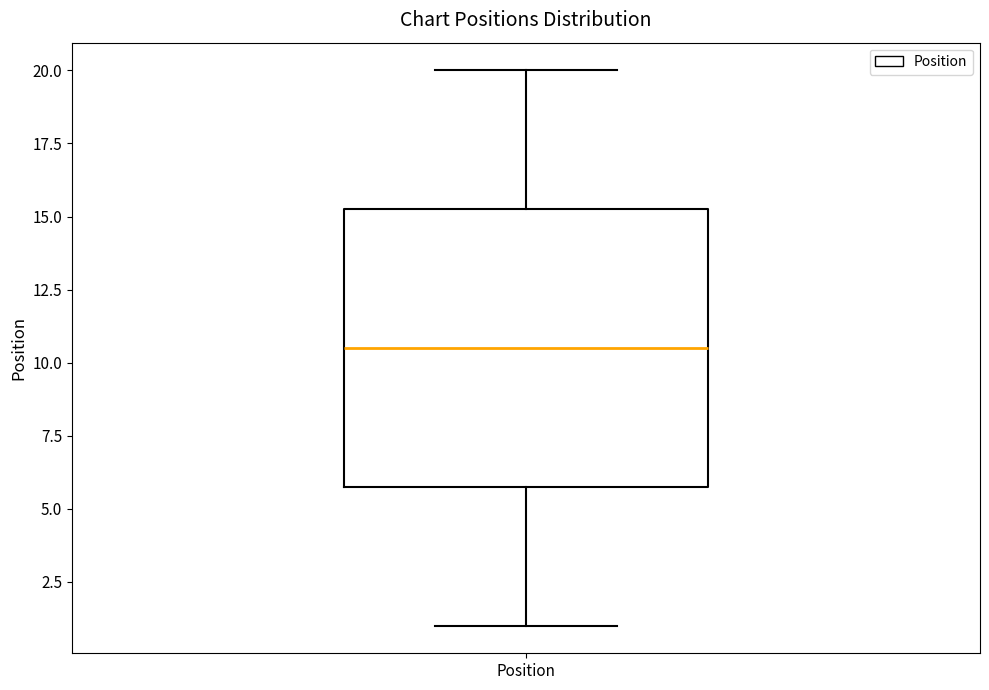

Where is the lower edge of the box for Position on the y-axis? The values are not printed on the chart, so give them approximately, as read against the axis.

6.0